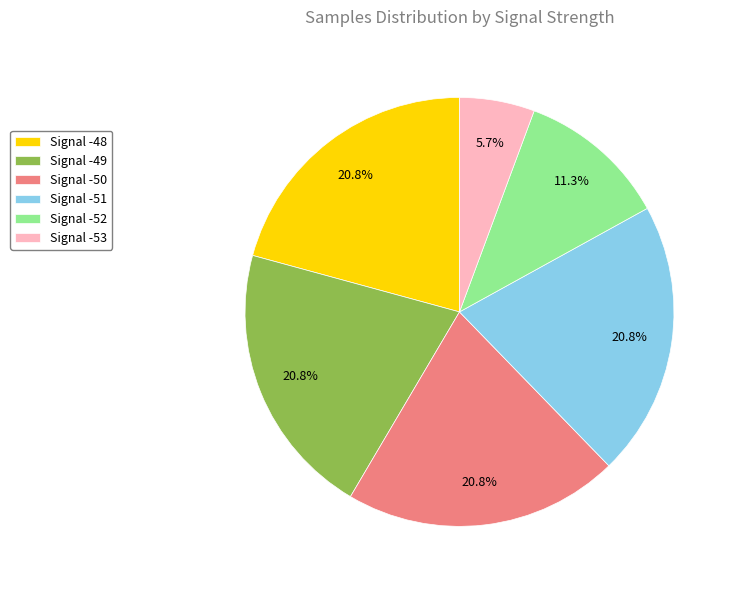

Count the number of slices in the pie.

6